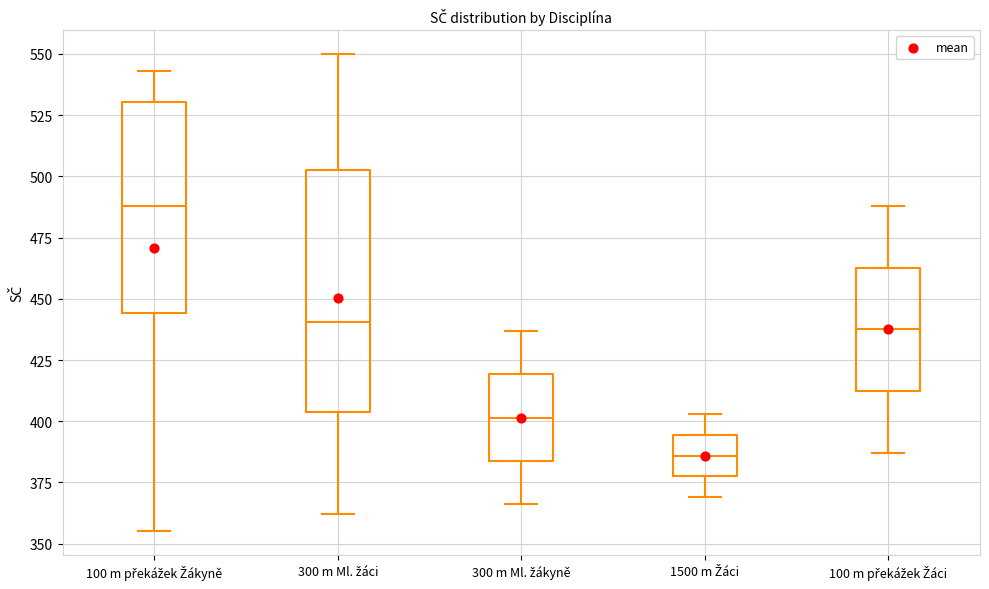

Reading left to right, read every box against the y-axis: the position of its median line, the range the box covers, and the ends of its whiskers. The values are not printed on the chart, so give them approximately, as read against the axis.

100 m překážek Žákyně: median 490, box 445 to 530, whiskers 355 to 545
300 m Ml. žáci: median 440, box 405 to 505, whiskers 360 to 550
300 m Ml. žákyně: median 400, box 385 to 420, whiskers 365 to 435
1500 m Žáci: median 385, box 380 to 395, whiskers 370 to 405
100 m překážek Žáci: median 440, box 410 to 465, whiskers 385 to 490